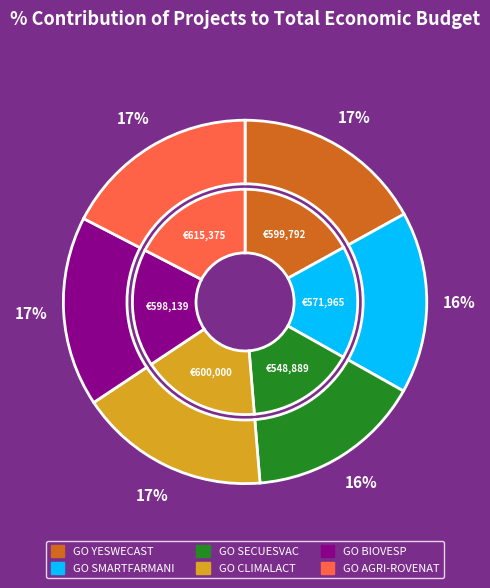

What percentage do GO SECUESVAC and GO SMARTFARMANI together represent?

31.7%